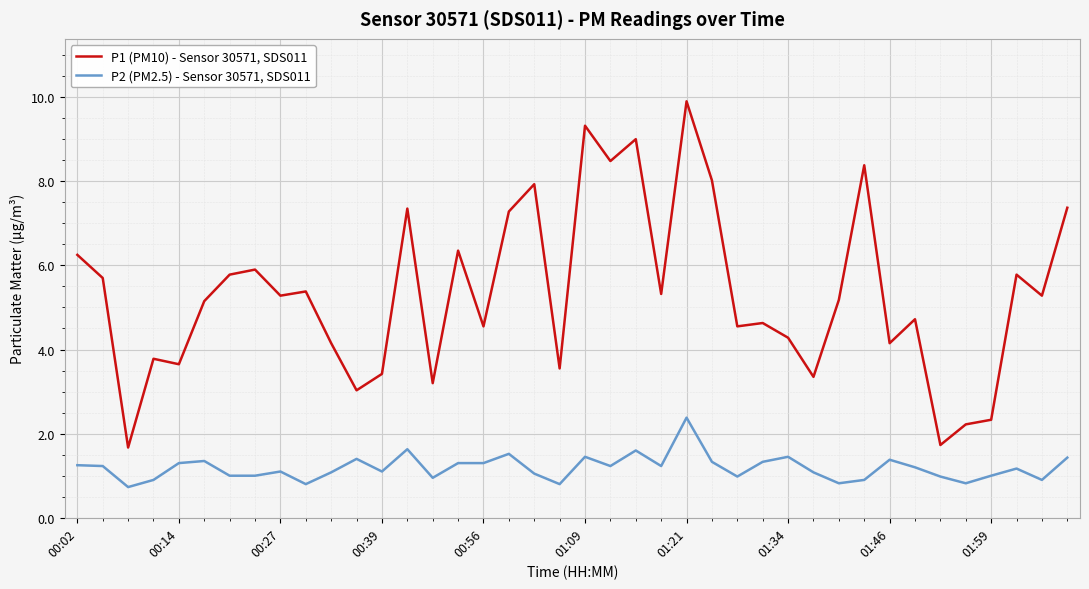

Which series has the largest total across all categories?

P1 (PM10) - Sensor 30571, SDS011